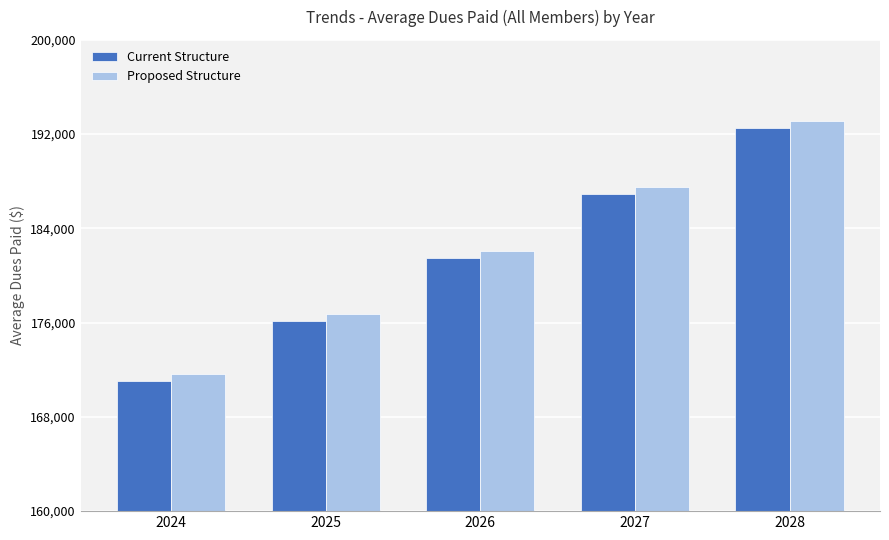

What is the difference between the Proposed Structure values at 2025 and 2028?

16390.7